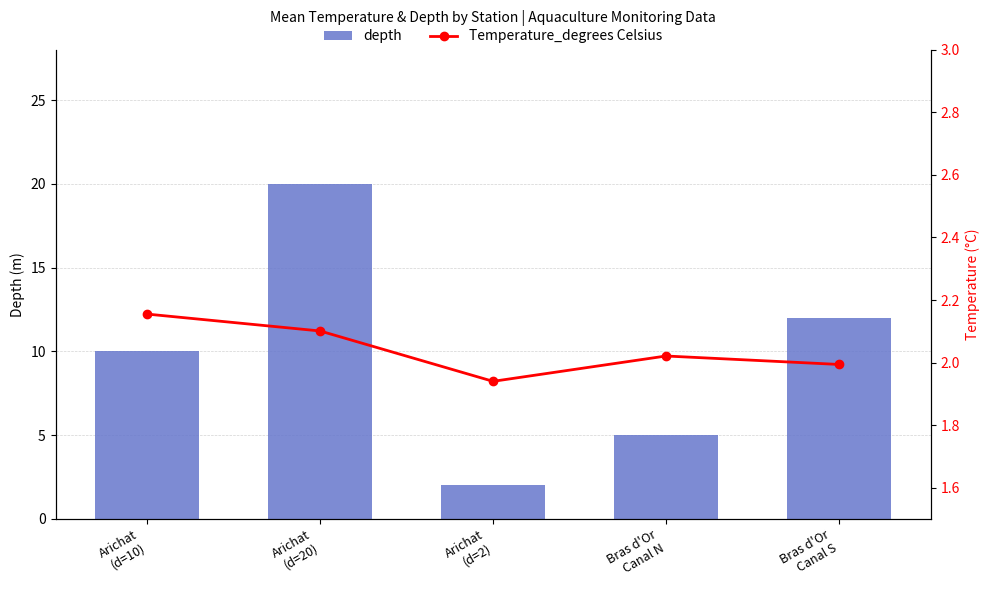

Which category has the lowest value across all series?

Arichat
(d=2)